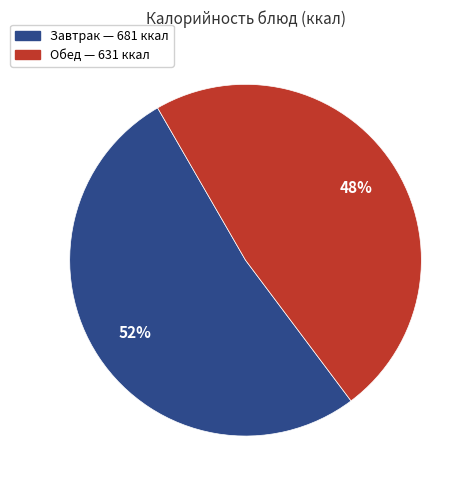

Does any single category account for the majority?

Yes